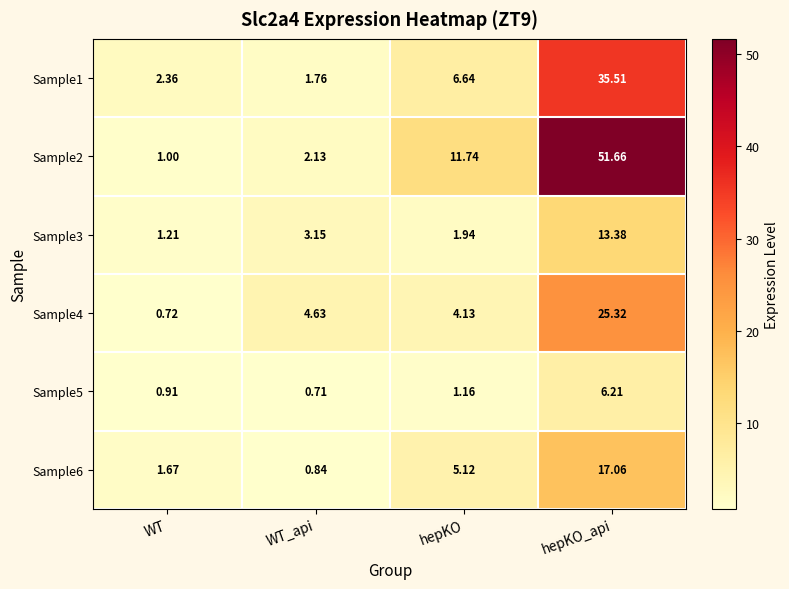

At which category is the sum across all series the highest?

hepKO_api